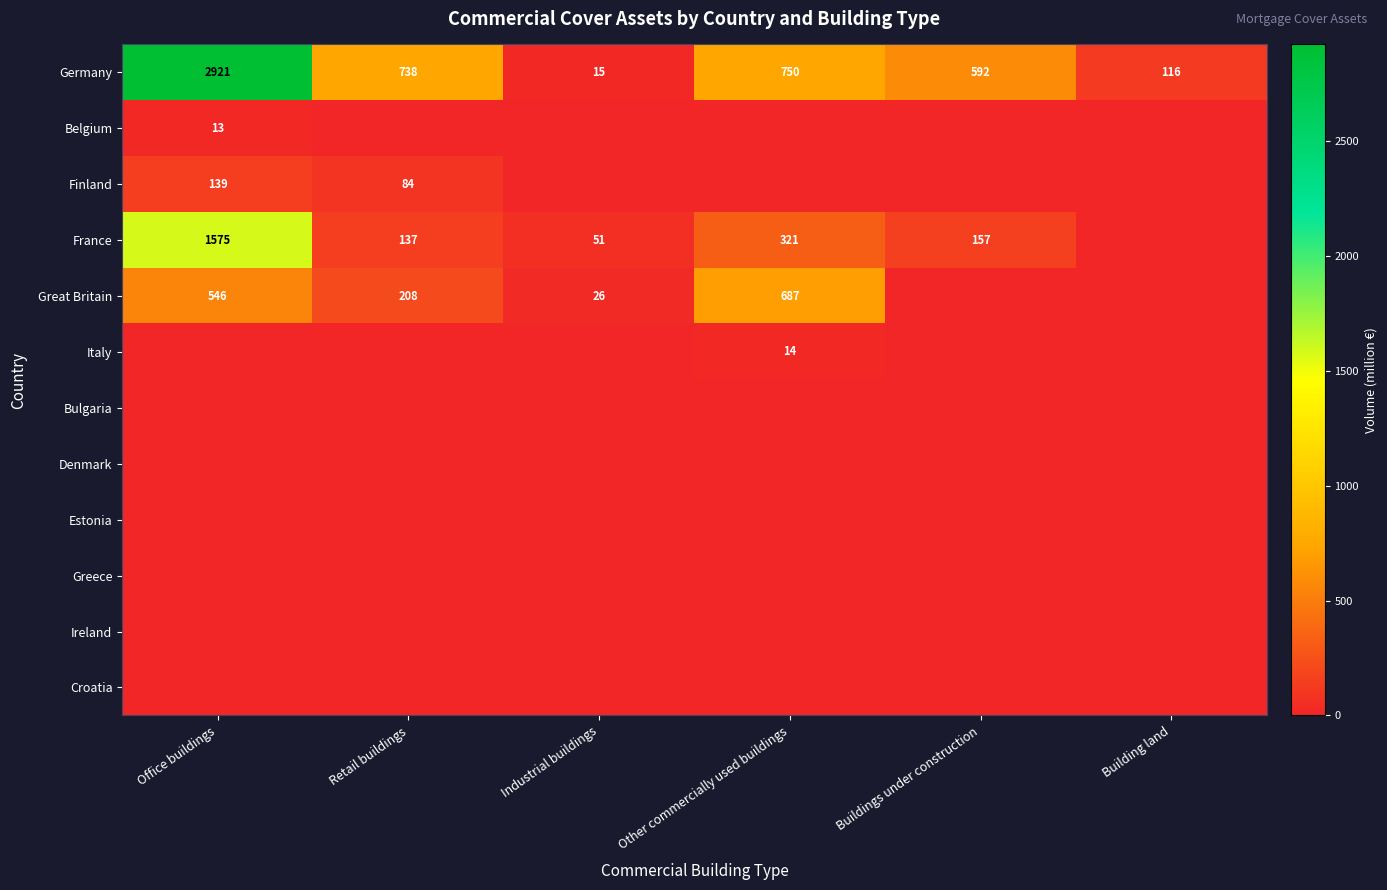

What is the difference between the France values at Buildings under construction and Industrial buildings?

106